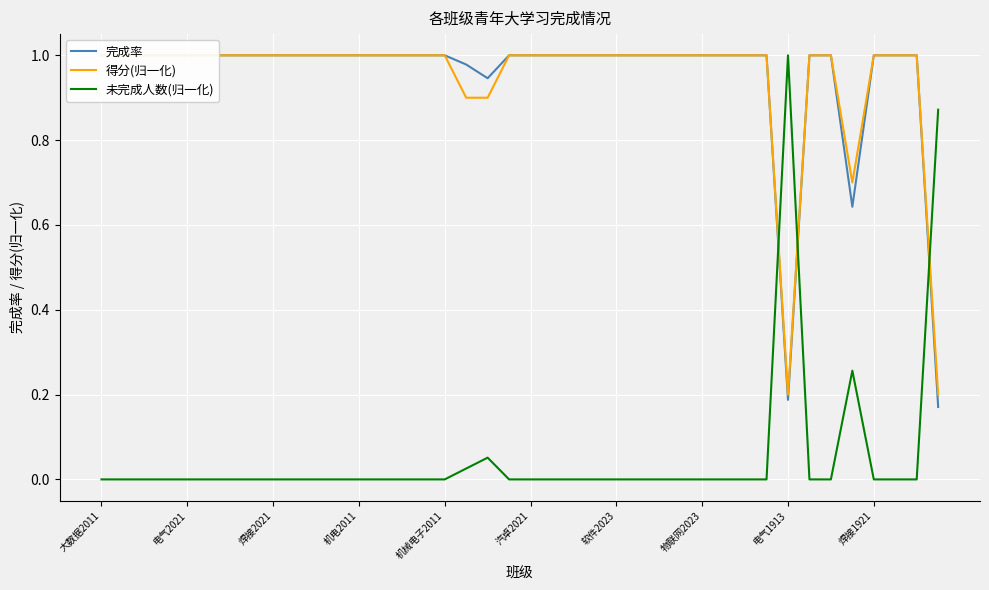

The 完成率 series shows 1.0 at 30. True or false?

True